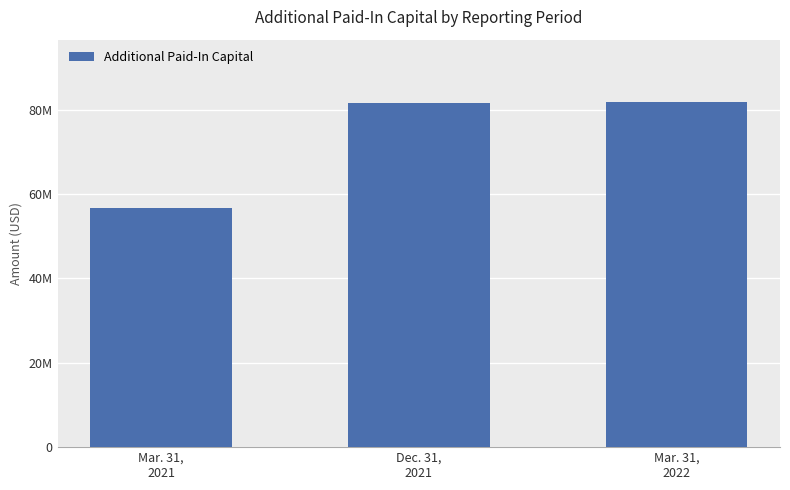

Are the bars horizontal?

No